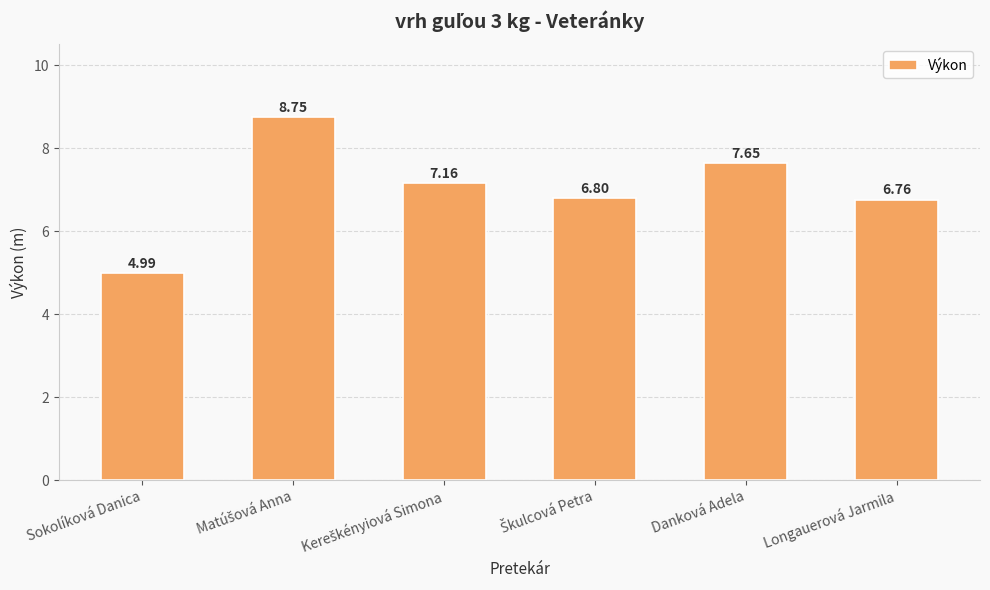

At which label is the value closest to 6?

Longauerová Jarmila